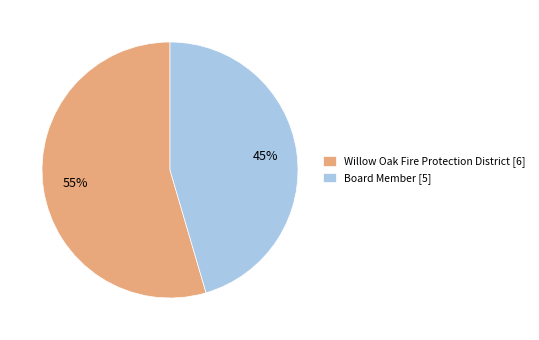

What is the majority slice?

Willow Oak Fire Protection District